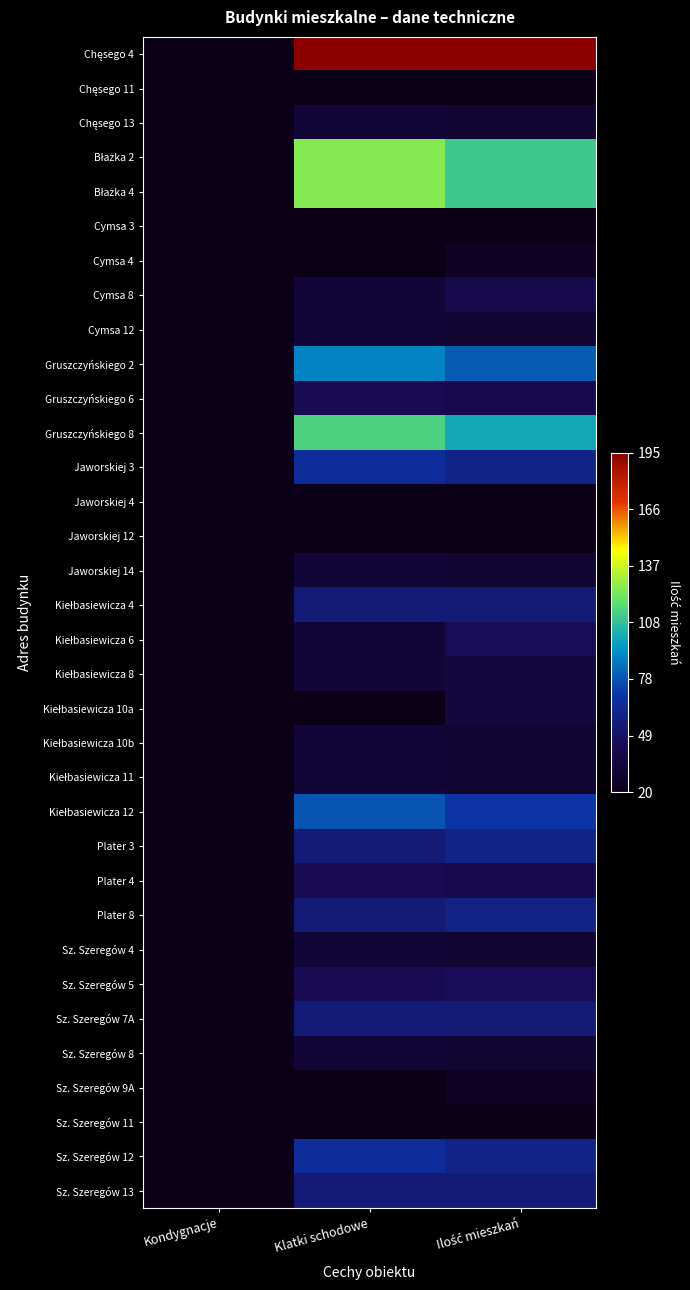

Which series has the largest total across all categories?

Chęsego 4